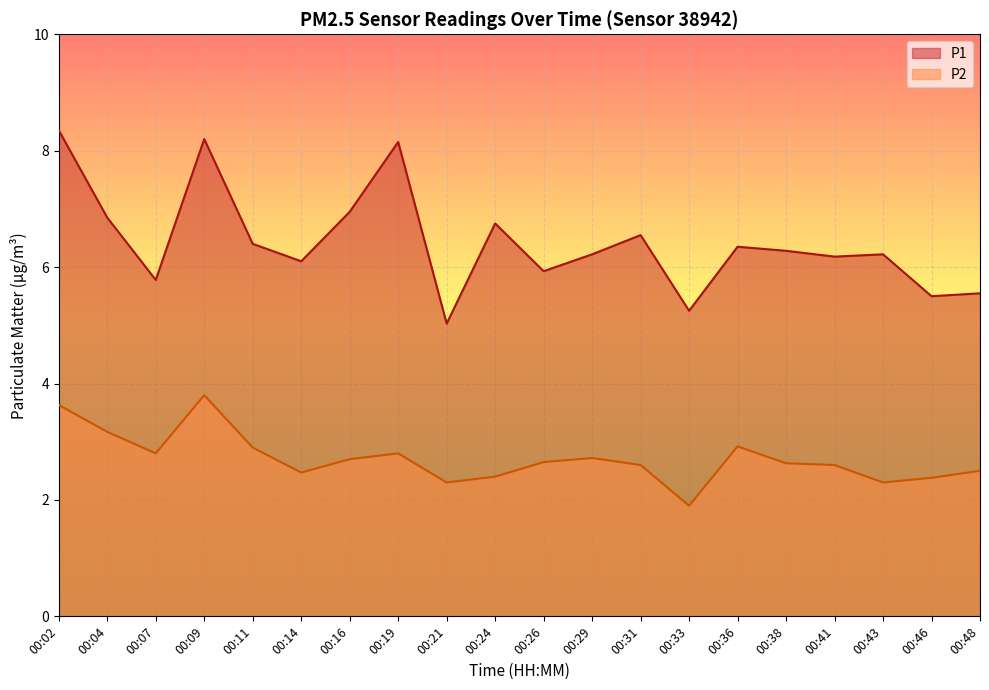

How many values in the P1 series exceed 6?

14